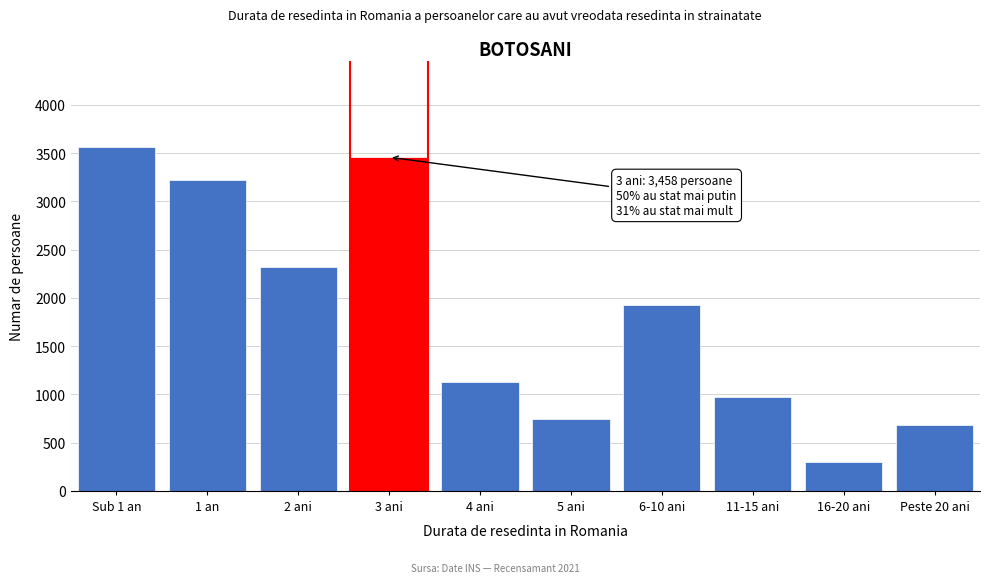

Reading right to left, extract all data points from this chart.

687	304	970	1923	745	1126	3458	2317	3225	3568